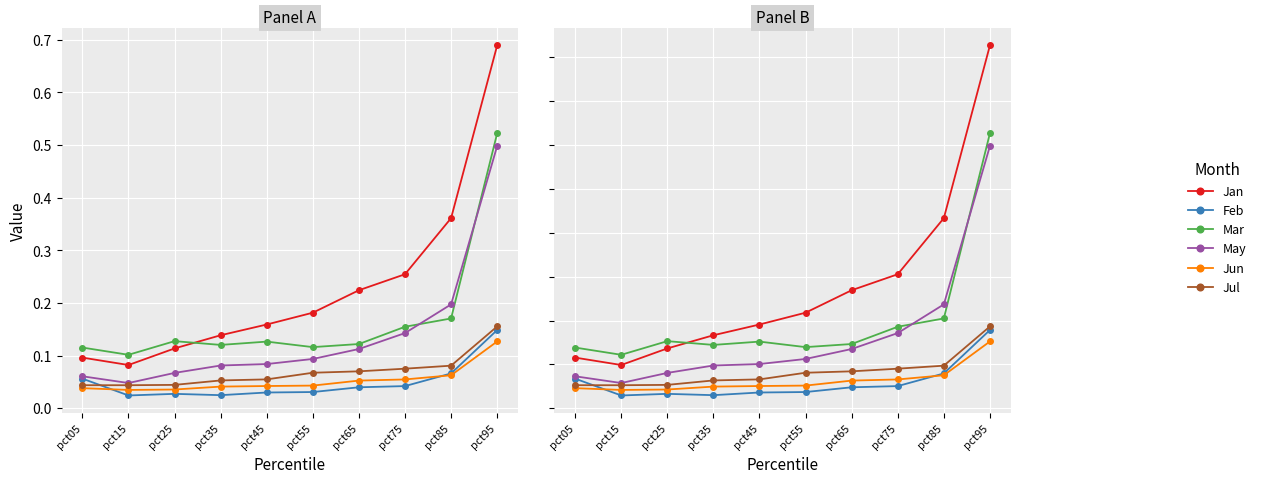

What is the approximate value of Mar at pct55?

0.1